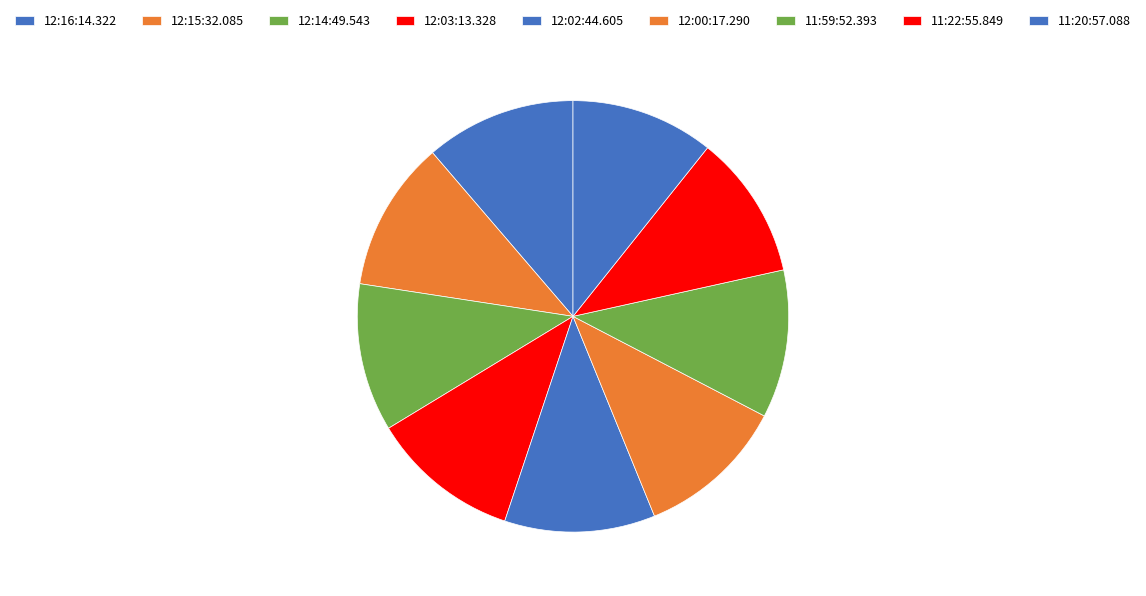

How many segments does this pie chart have?

9